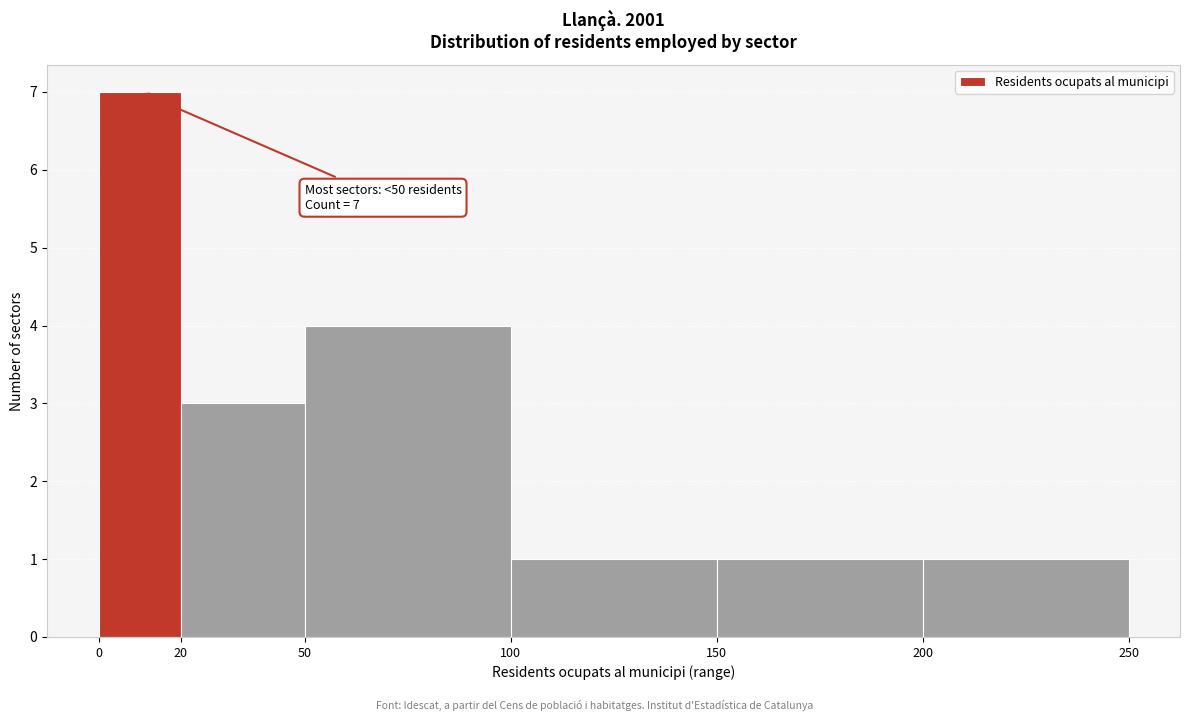

Over which range of the x-axis is the bar tallest?

0 to 20